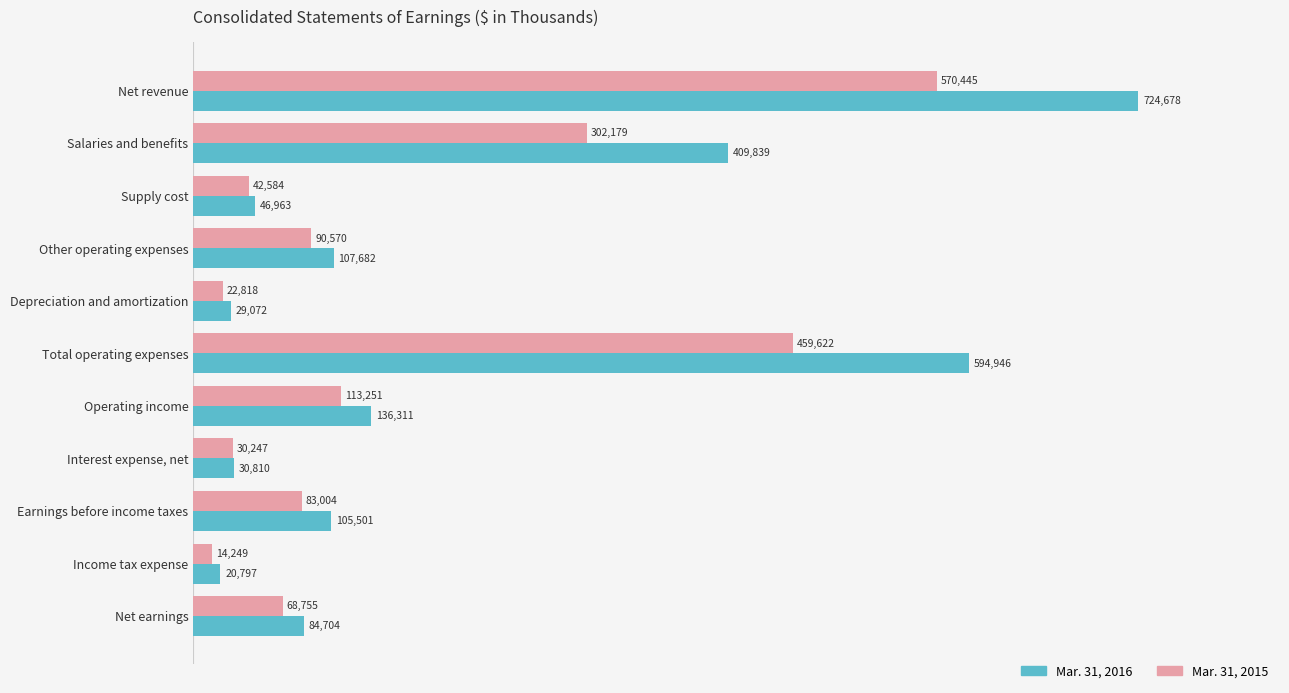

Which series has the largest range (max minus min)?

Mar. 31, 2016